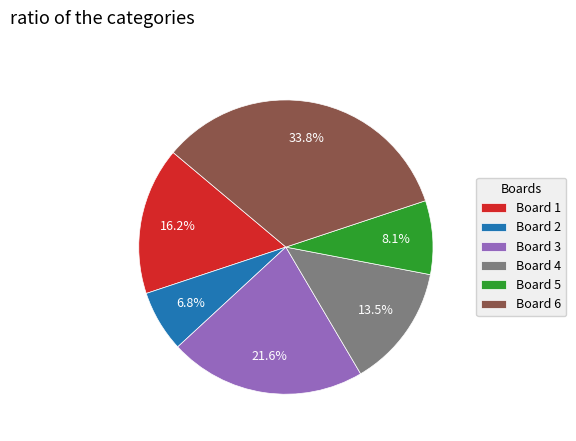

To the nearest percent, what is the combined percentage of Board 1 and Board 5?

24%